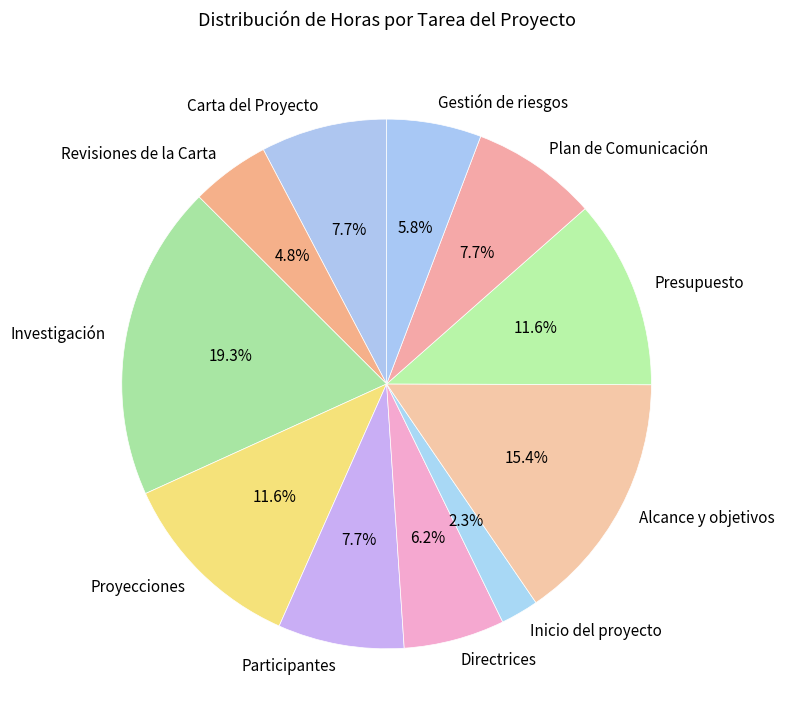

To the nearest percent, what percentage of the pie is Alcance y objetivos?

15%